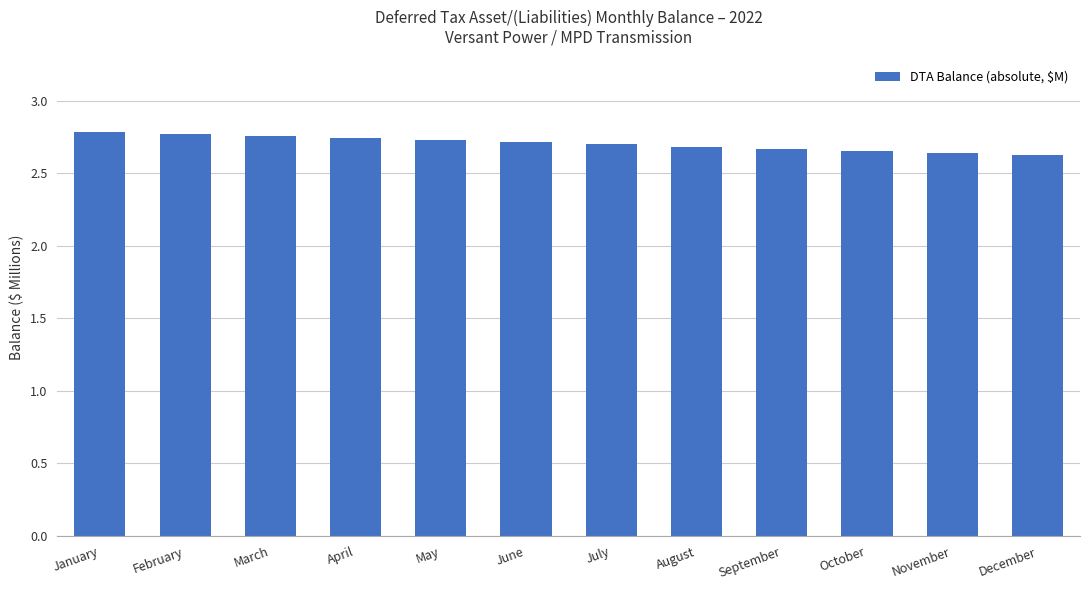

Approximately how many times larger is the value at December compared to February?

0.9